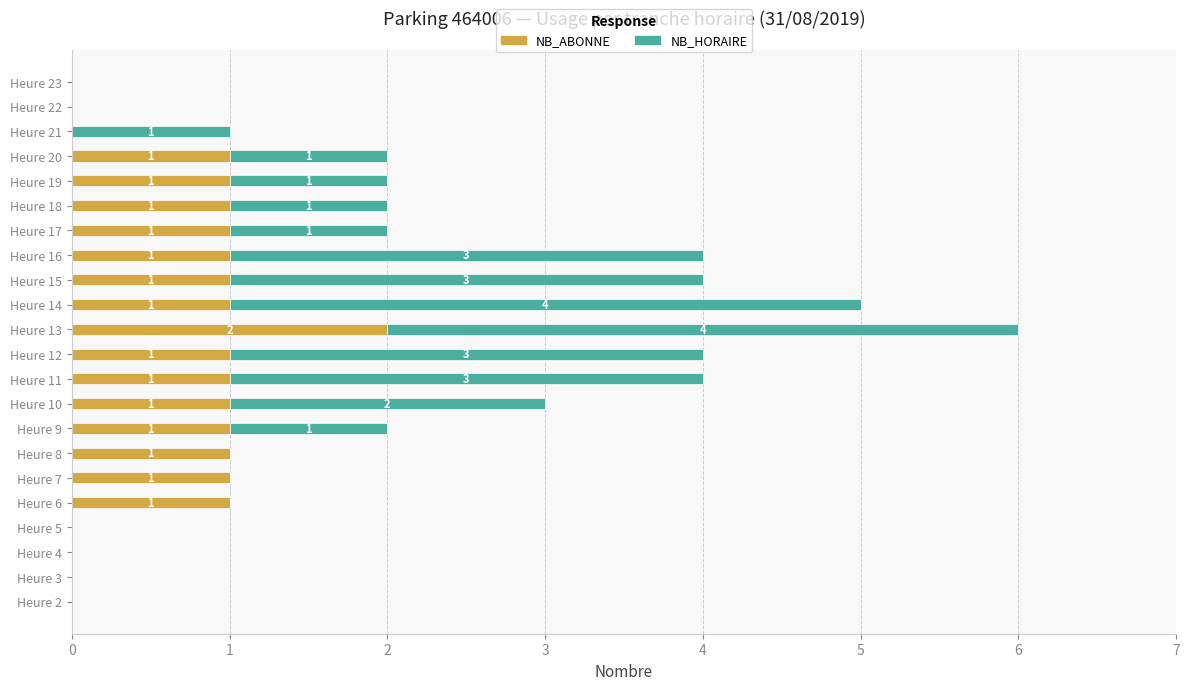

What are all the series names shown in the legend?

NB_ABONNE, NB_HORAIRE